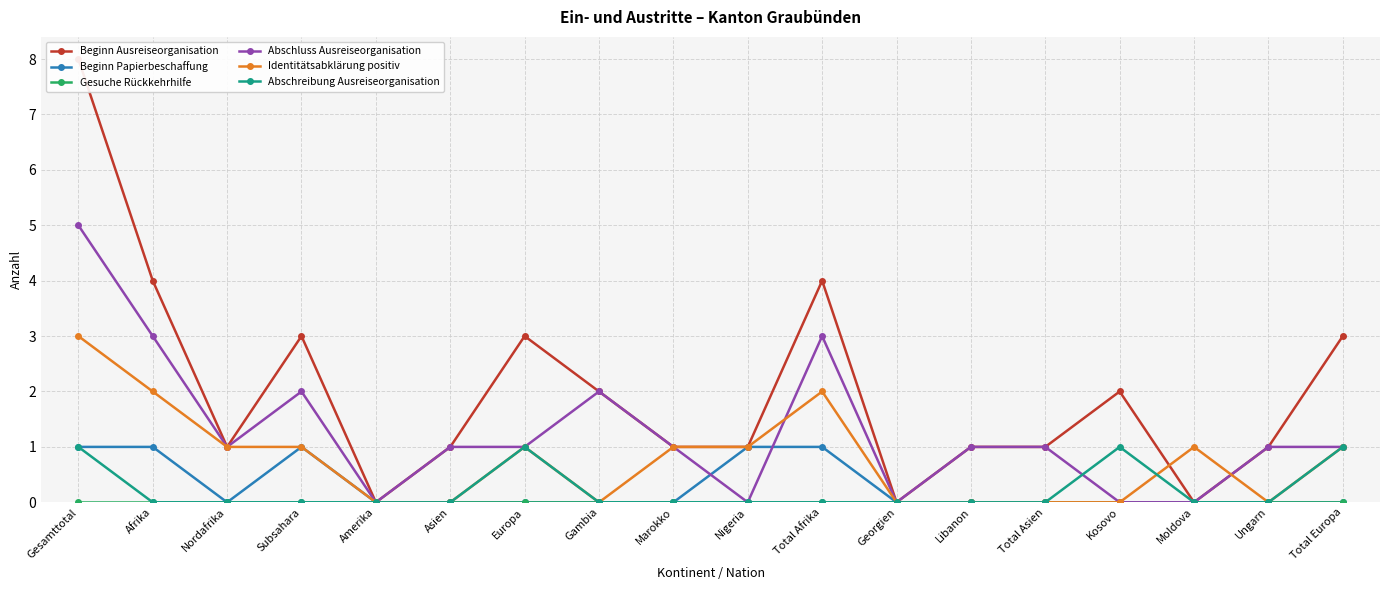

How many positive values does the Abschreibung Ausreiseorganisation series have?

4